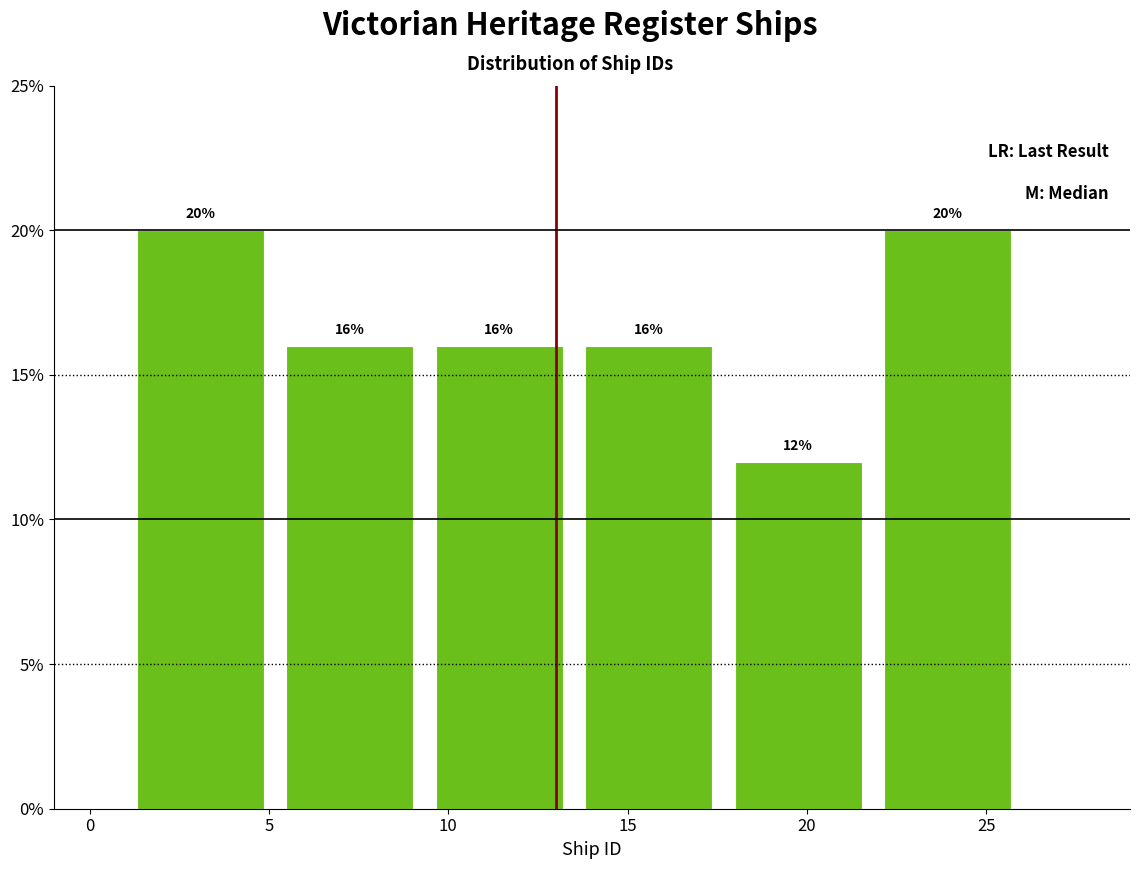

Reading left to right, transcribe this chart: for each bar, give the range it covers on the x-axis and its height. The bar edges are not printed on the chart, so give them approximately, as read against the axis.

1.0 to 5.0: 20
5.0 to 9.5: 16
9.5 to 13.5: 16
13.5 to 17.5: 16
17.5 to 22.0: 12
22.0 to 26.0: 20